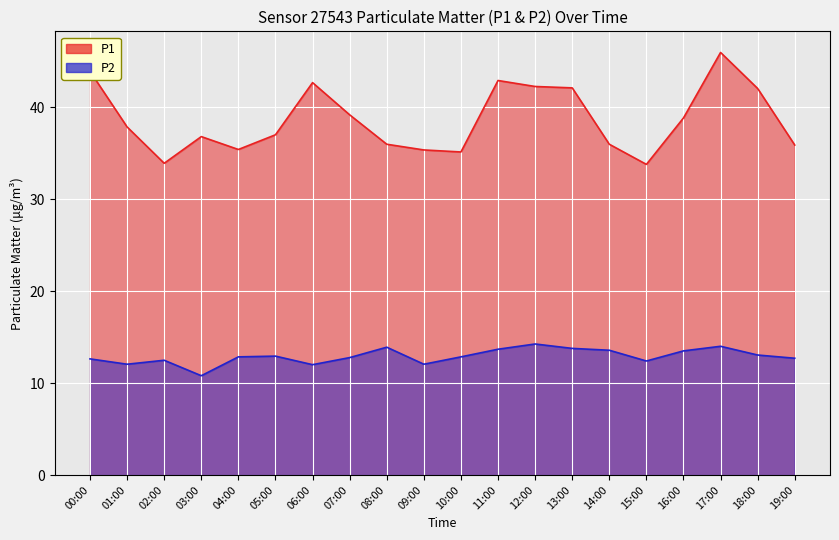

At how many categories does at least one series exceed 44?

1